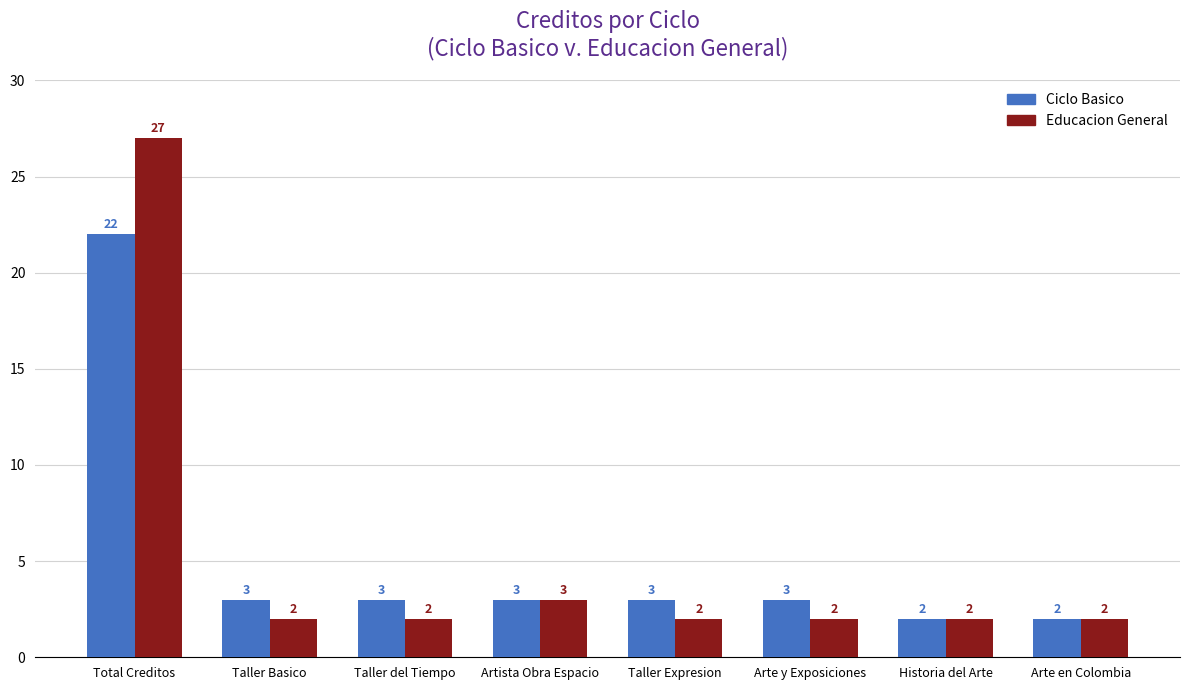

What is the value of the Ciclo Basico bar at the 8th from the left?

2